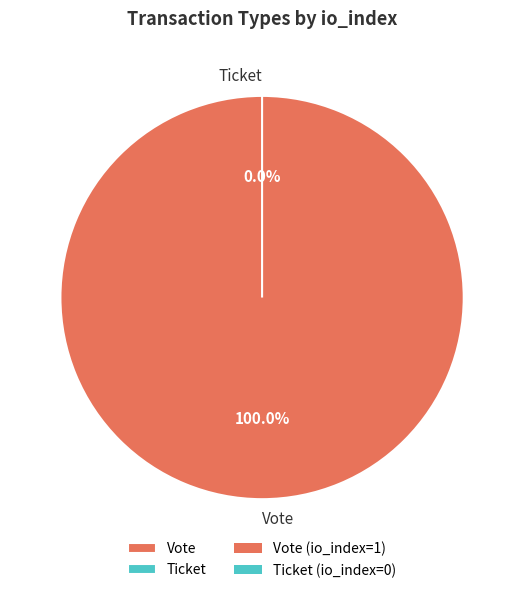

To the nearest percent, what is the difference between the Ticket and Vote slice percentages?

100%